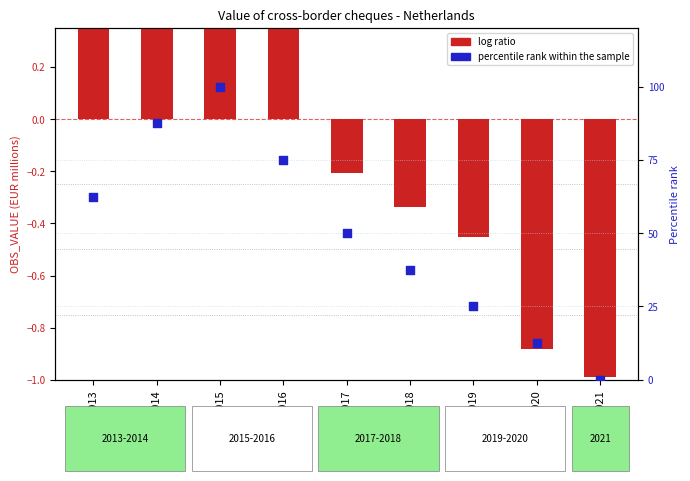

Is the value of percentile rank within the sample at 2013 greater than the value of log ratio at 2014?

Yes